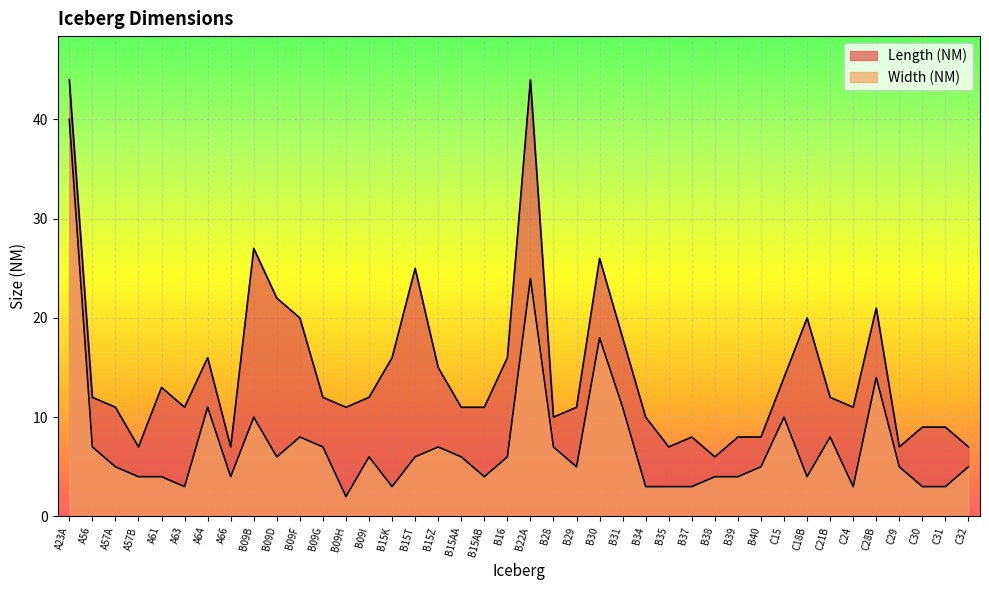

How many lines are shown in the chart?

2